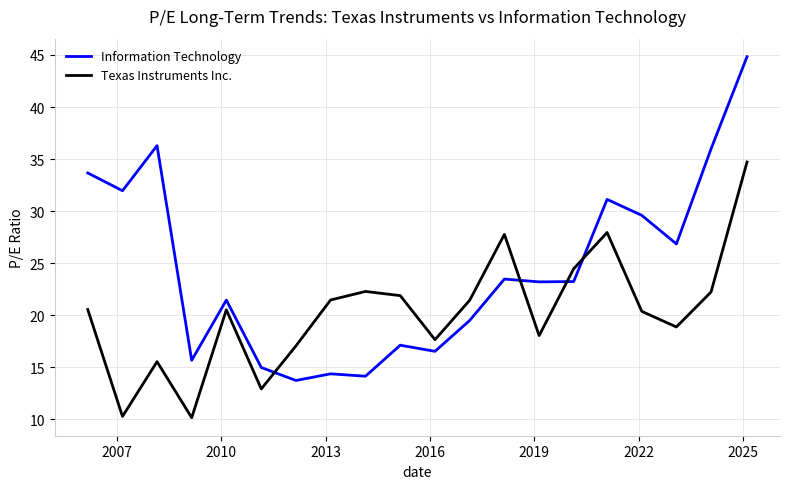

Which series ends up on top after the final intersection of Information Technology and Texas Instruments Inc.?

Information Technology